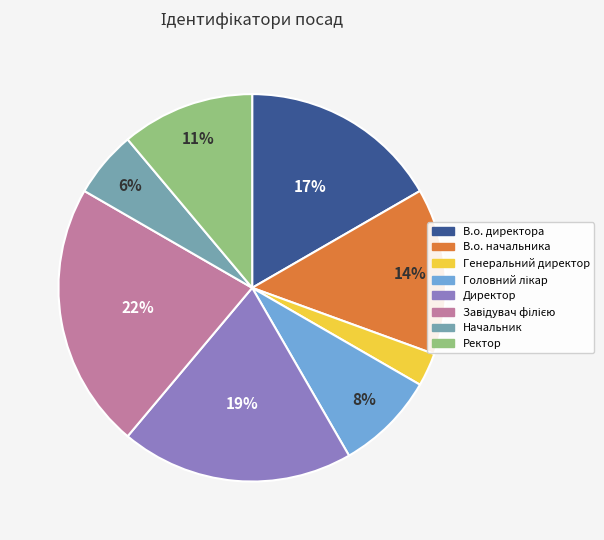

What percentage is the В.о. директора slice, to the nearest percent?

17%